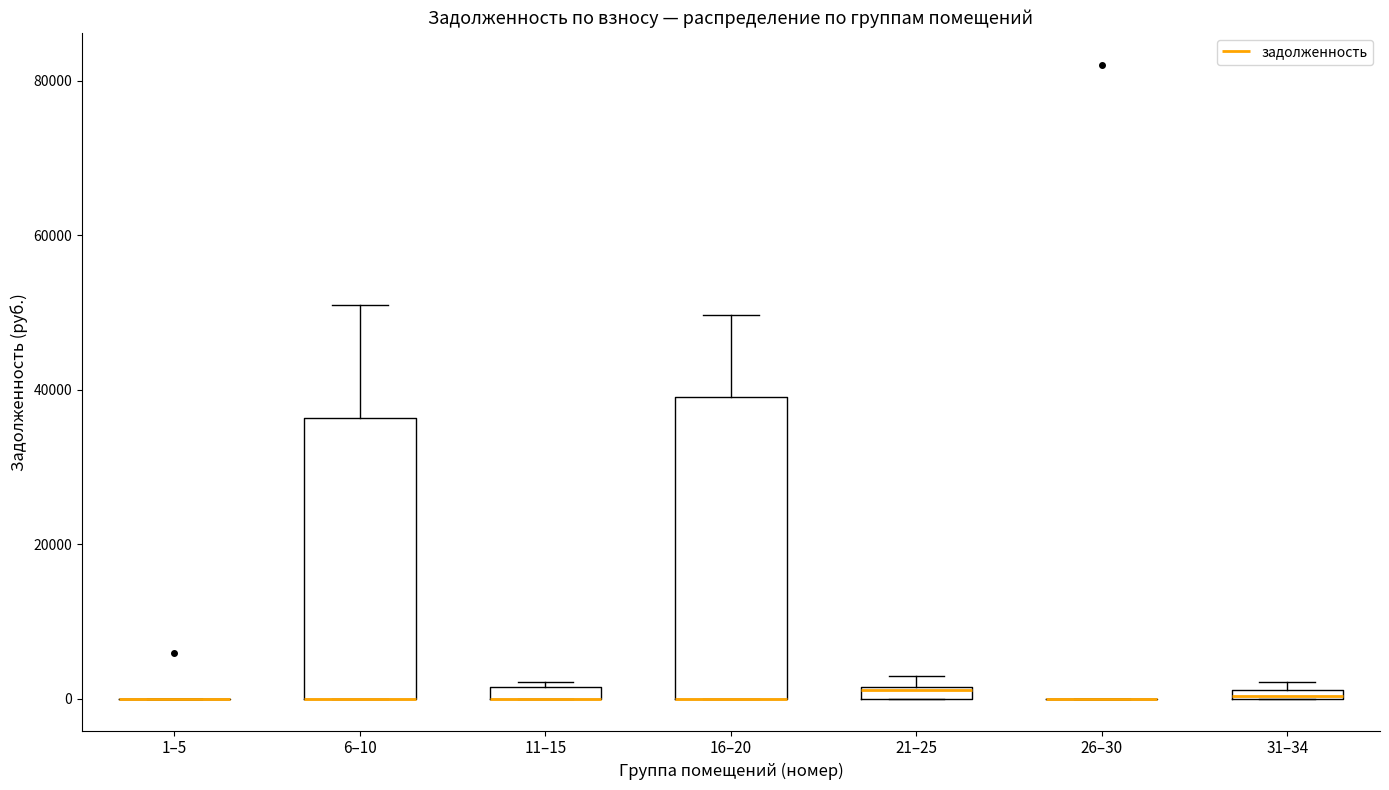

Comparing the boxes themselves (not the whiskers), which one is the tallest?

16–20